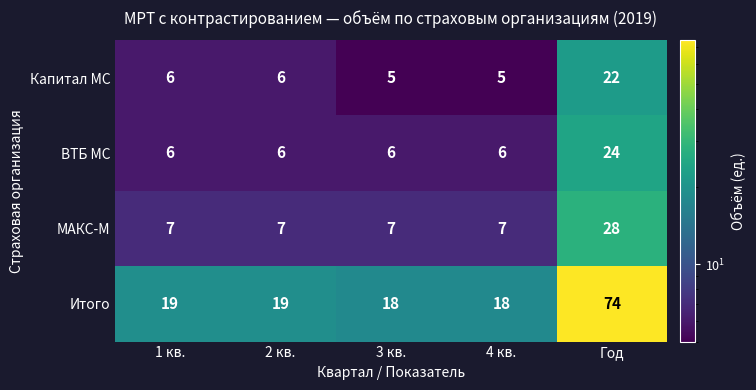

What is the greatest value displayed?

74